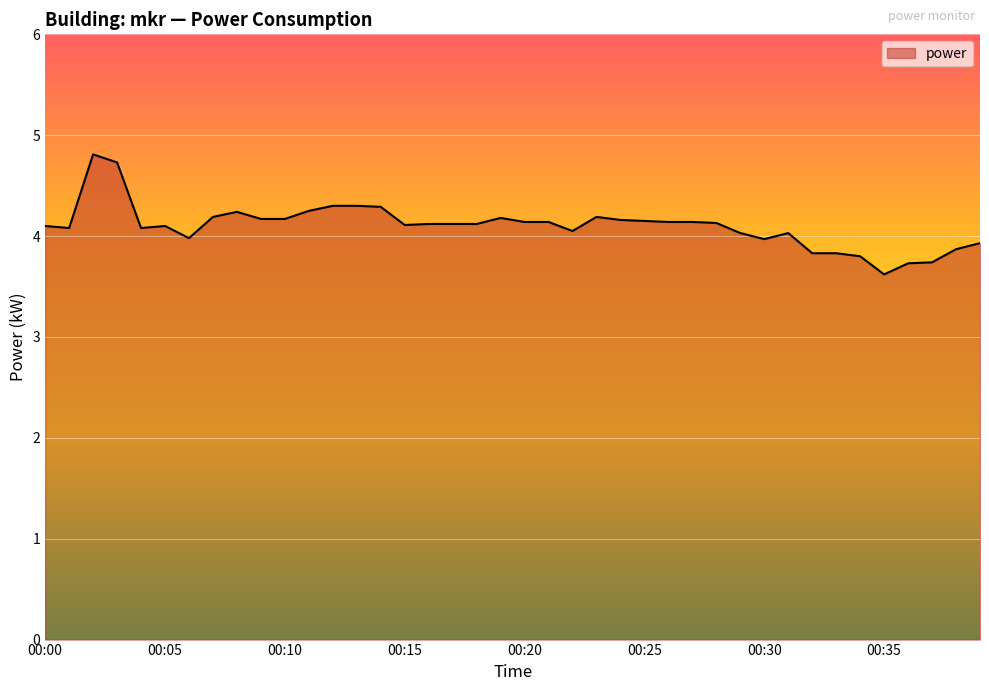

What is the maximum value shown in the chart?

4.8